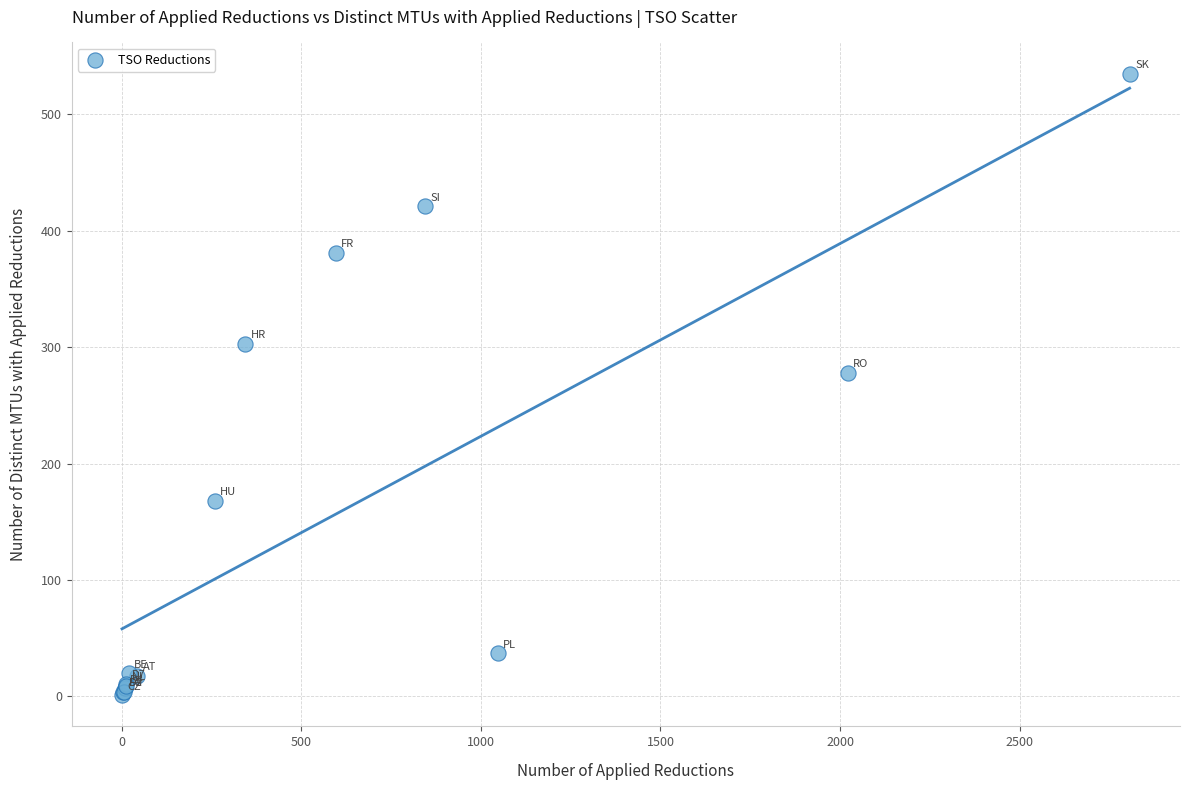

What Y value in the scatter plot is closest to 268?

278